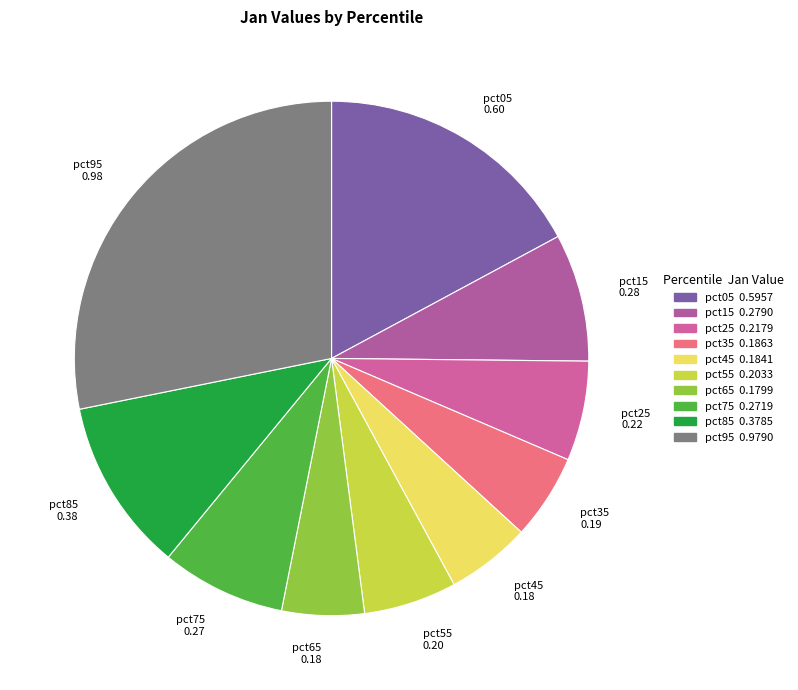

What is the largest slice in the pie chart?

pct95